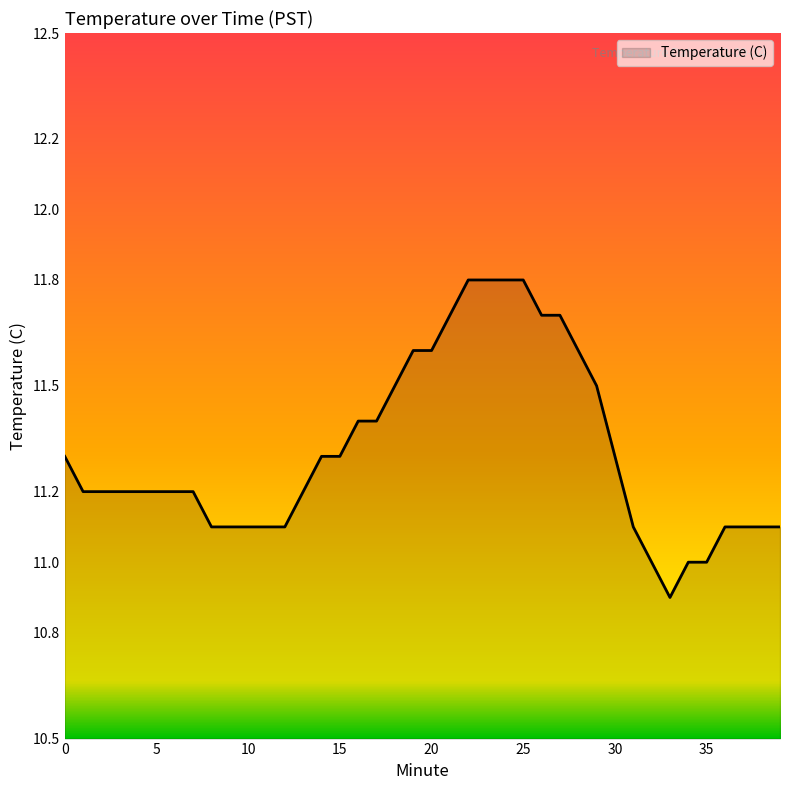

What is the difference between the maximum and minimum values?

0.9